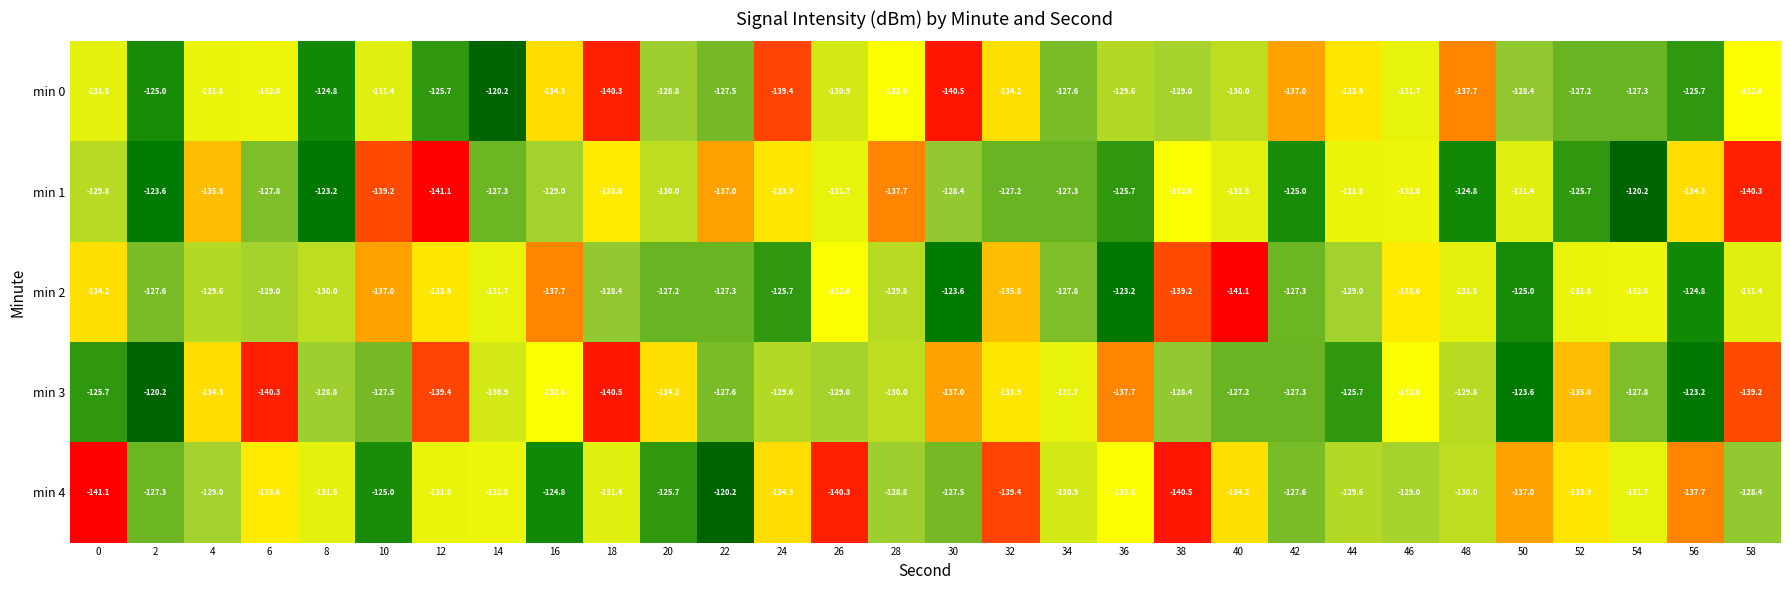

At which label is min 0 closest to -130?

40